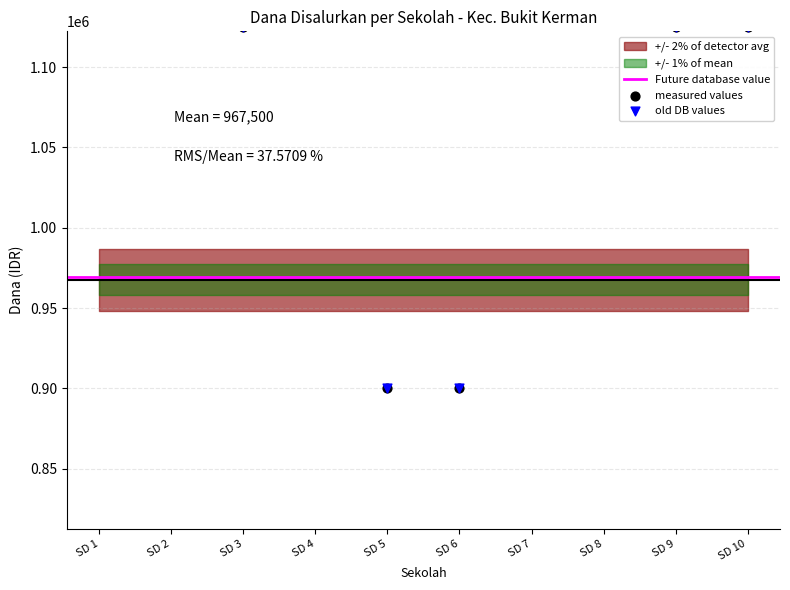

Which series has the largest total across all categories?

Dana Disalurkan